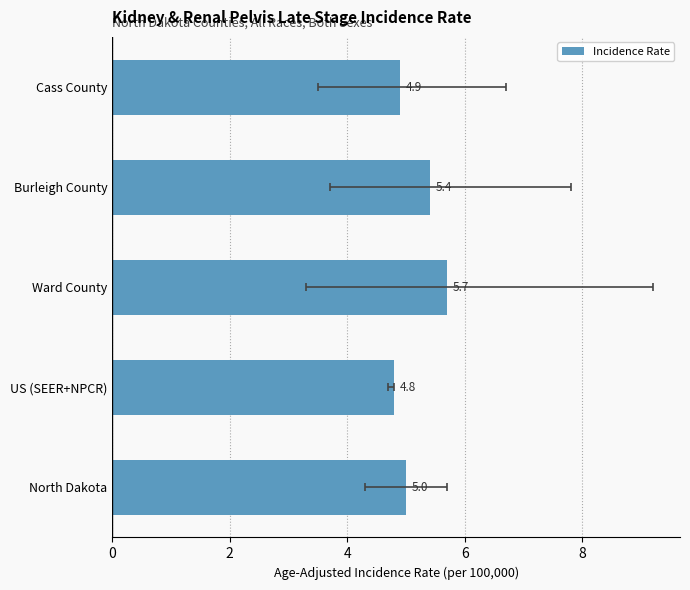

What is the difference between the maximum and minimum values?

0.9